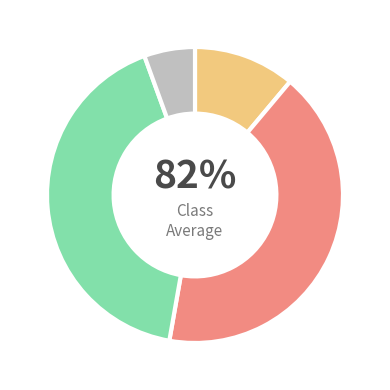

Count the number of slices in the pie.

4